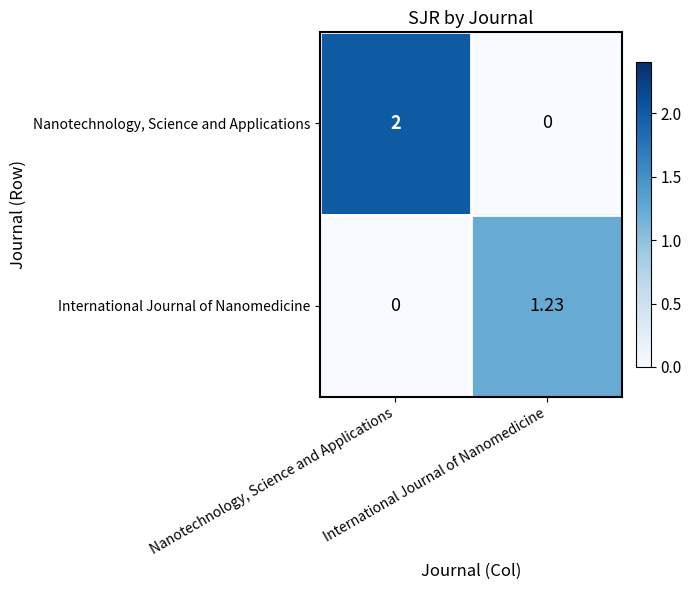

What is the maximum value shown in the chart?

2.0